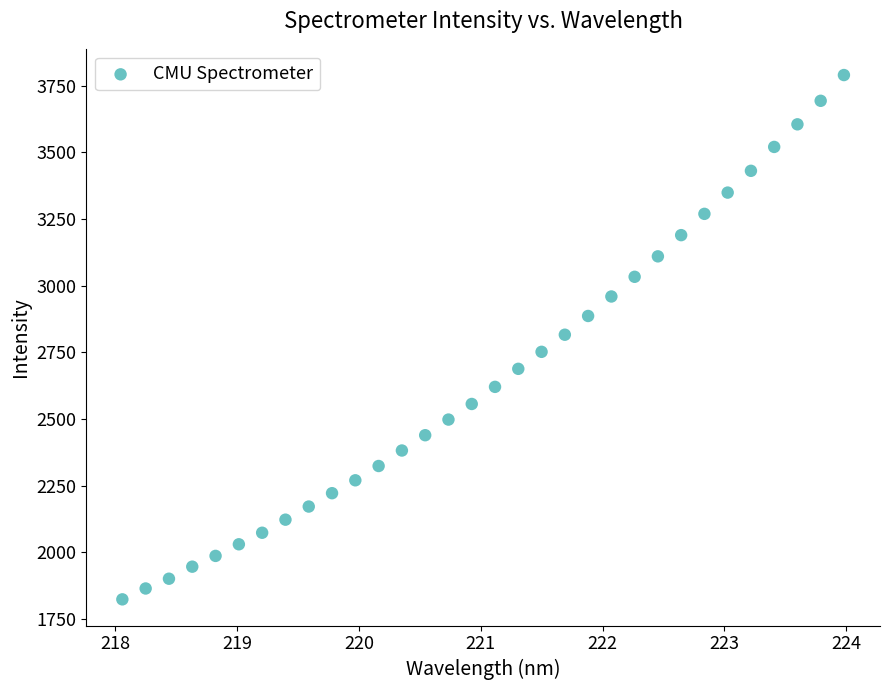

What is the range of Y values (max minus min)?

1966.0